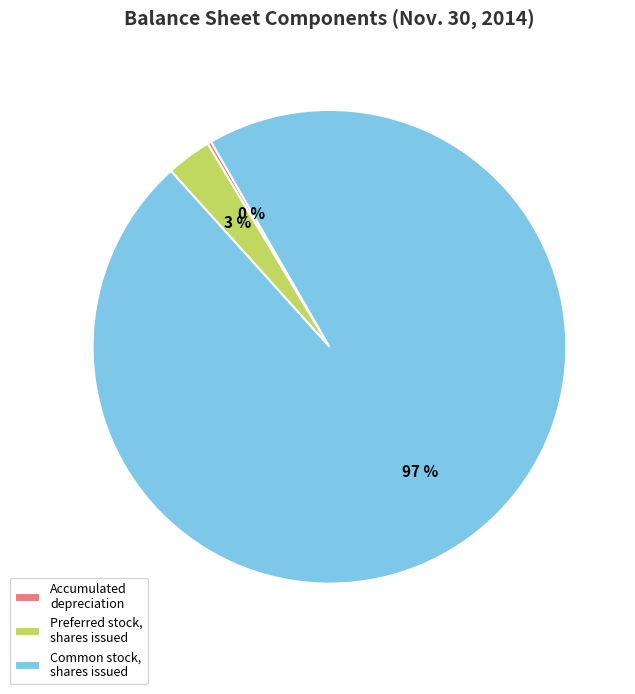

Which slice is the largest?

Common stock, shares issued